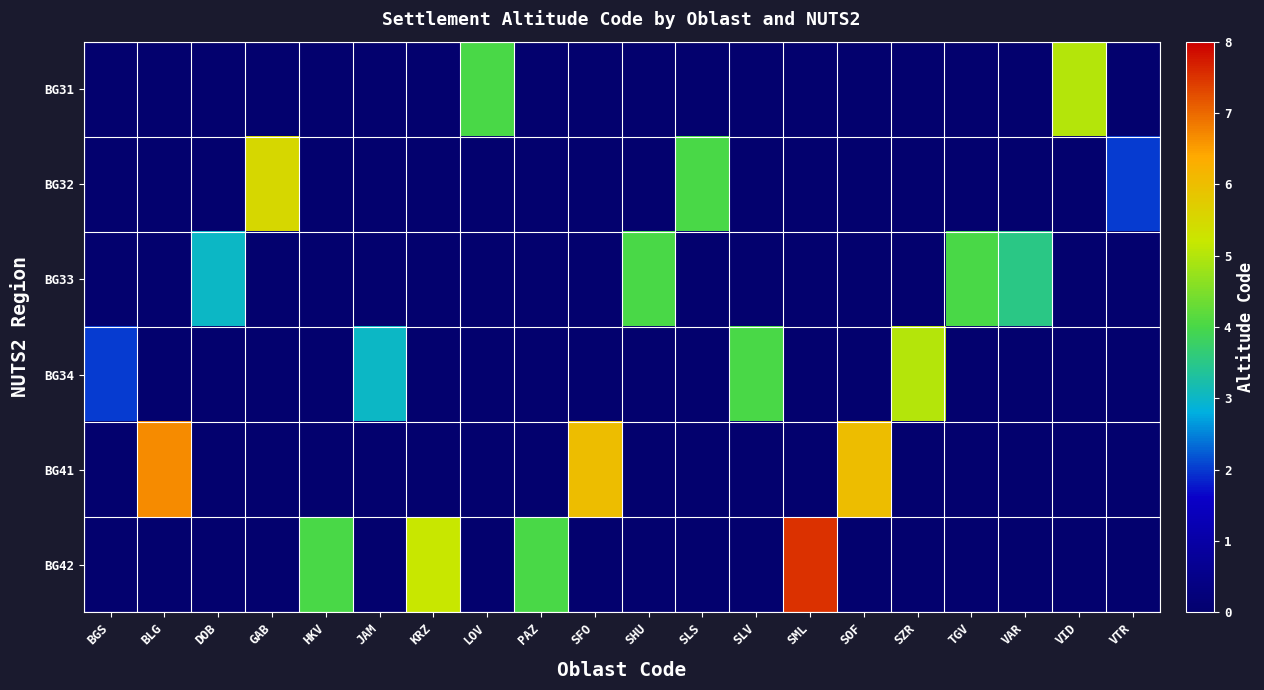

Which series has the largest total across all categories?

BG42